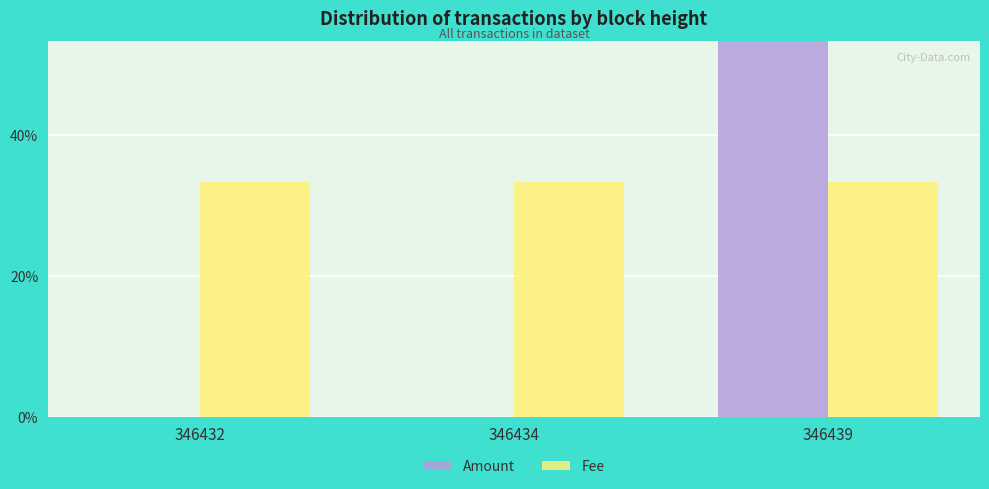

Which series has the largest total across all categories?

Amount